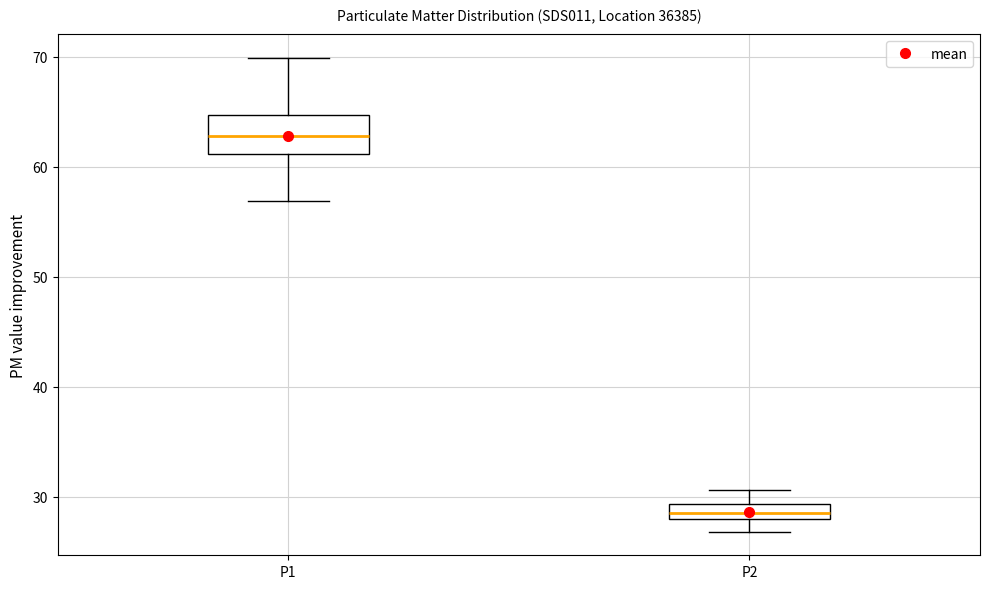

Where does the lower whisker of the box for P1 end on the y-axis? The values are not printed on the chart, so give them approximately, as read against the axis.

57